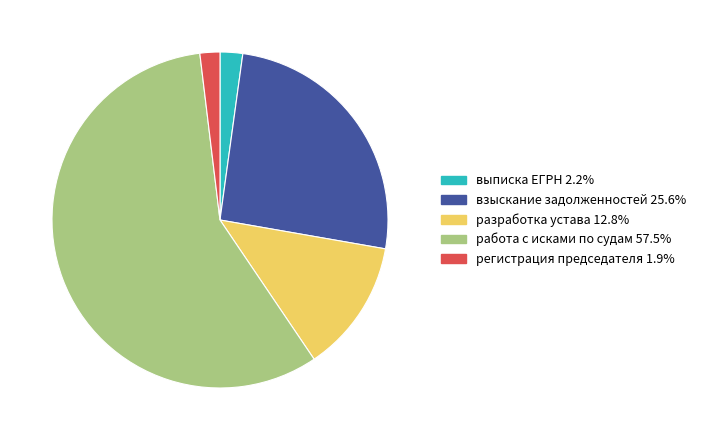

Combined, do разработка устава 12.8% and выписка ЕГРН 2.2% account for over 50%?

No